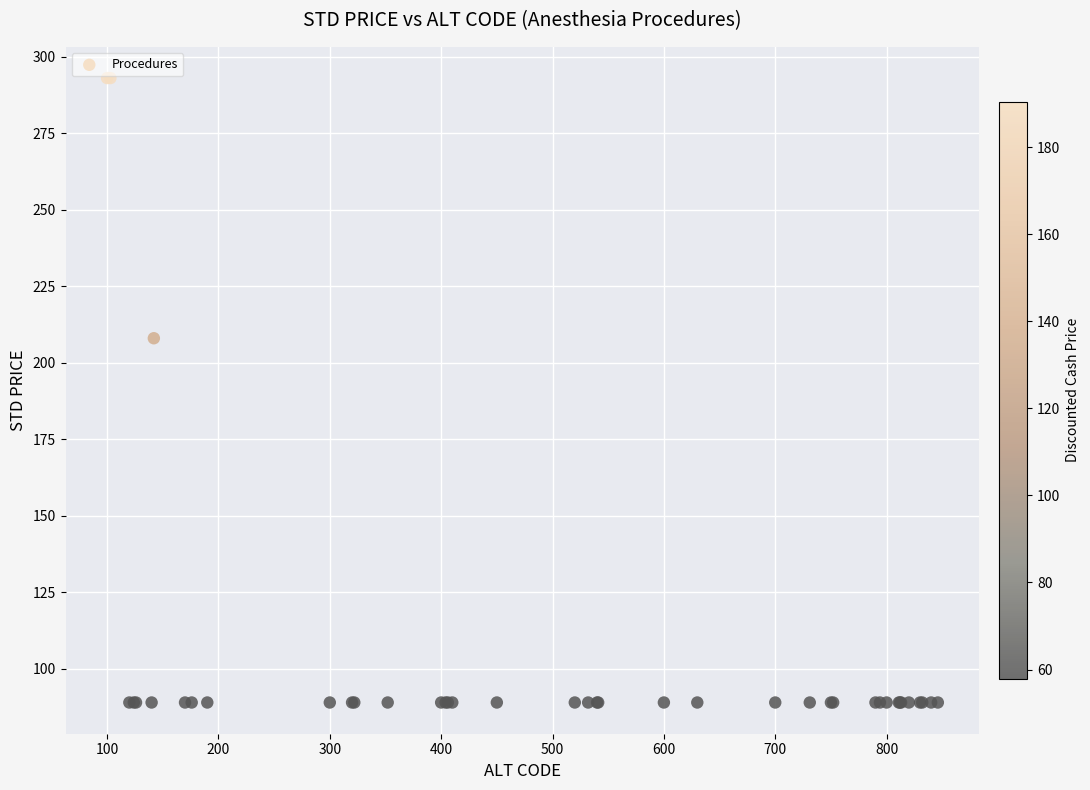

What Y value in the scatter plot is closest to 191?

208